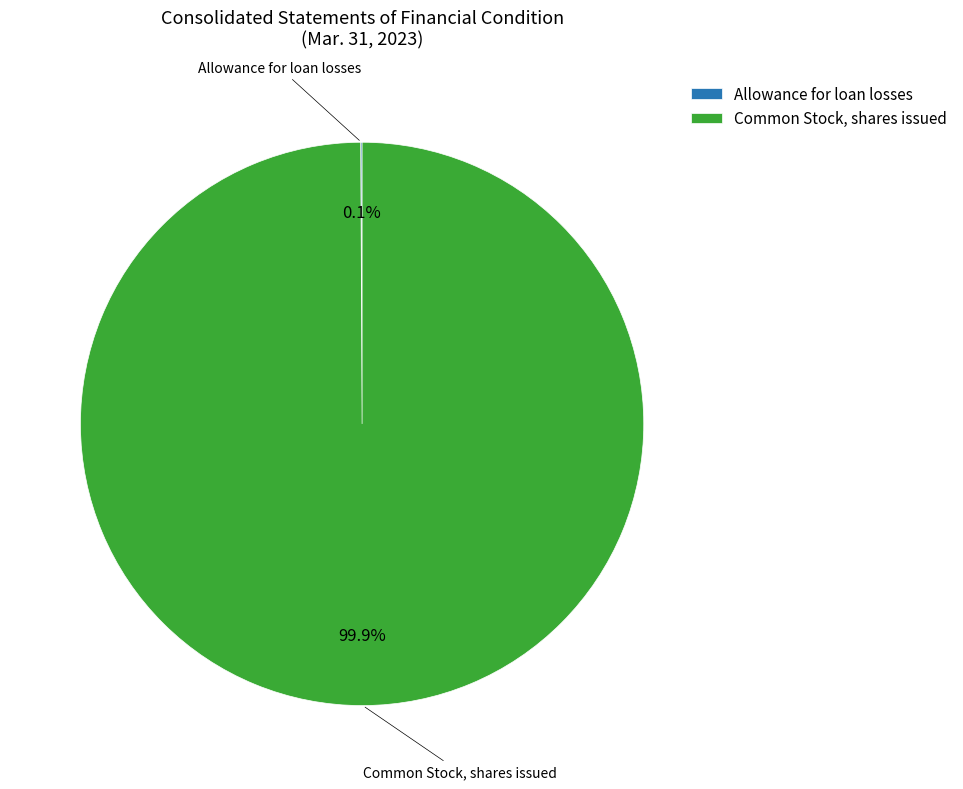

What portion of the pie excludes Common Stock, shares issued?

0.1%